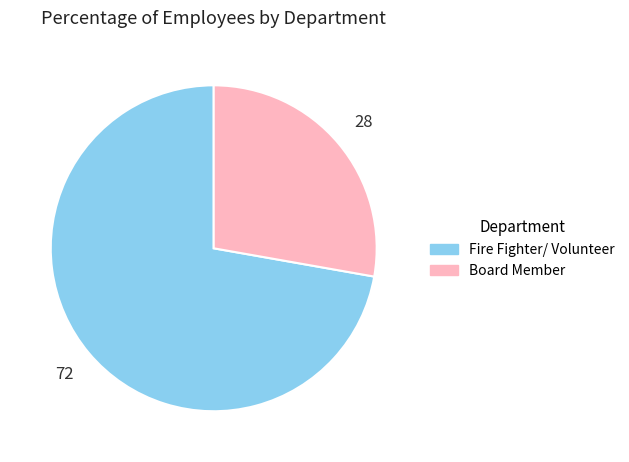

How many segments does this pie chart have?

2